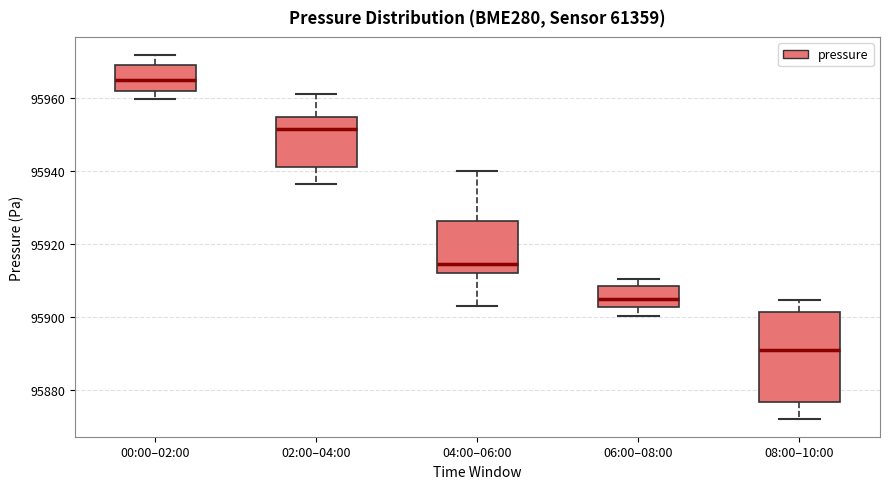

Which box's median line is the highest?

00:00–02:00